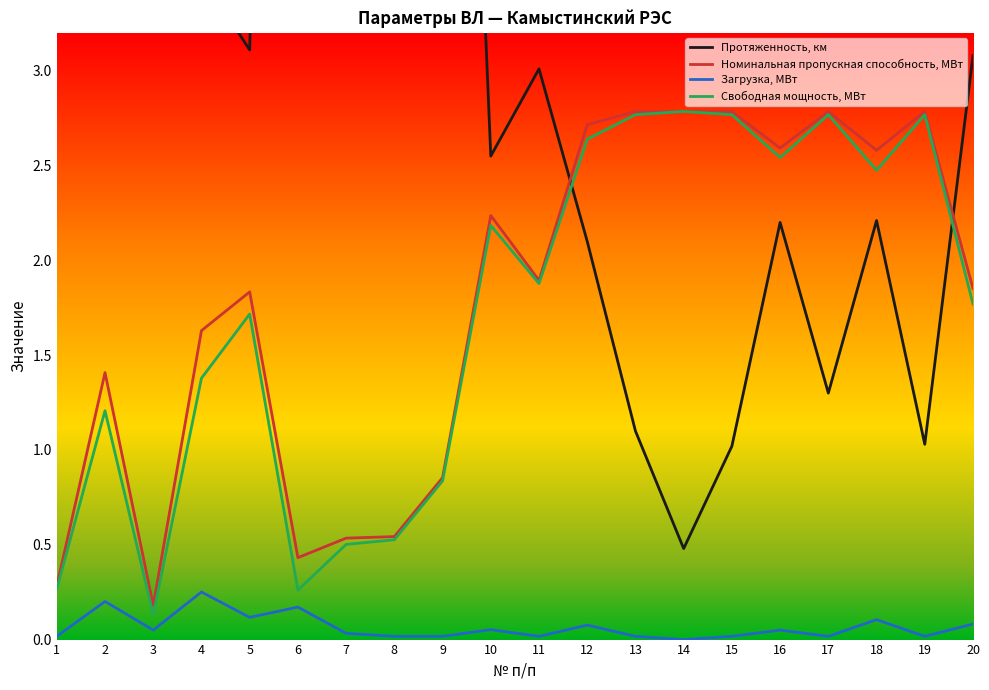

How many lines are shown in the chart?

4